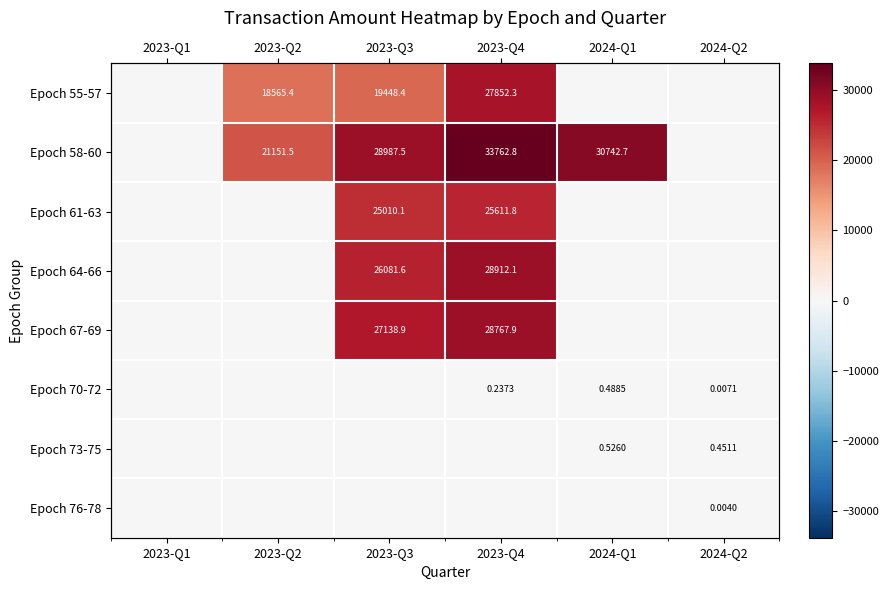

Rank the series at 2024-Q2 from highest to lowest value.

Epoch 73-75, Epoch 70-72, Epoch 76-78, Epoch 55-57, Epoch 58-60, Epoch 61-63, Epoch 64-66, Epoch 67-69